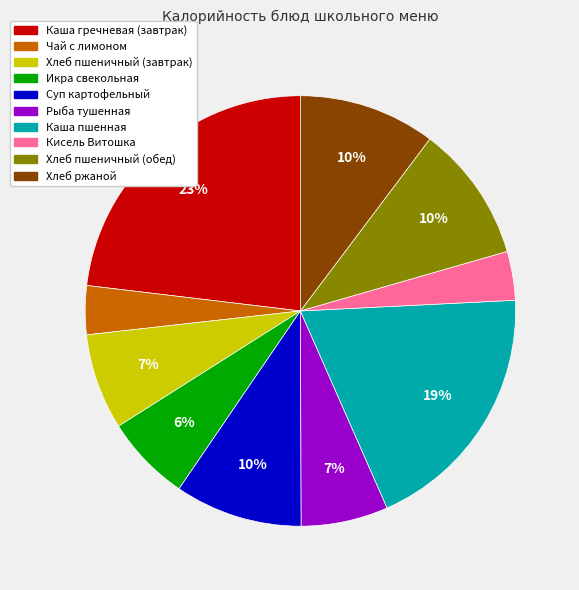

To the nearest percent, what portion does Хлеб пшеничный (обед) represent?

10%